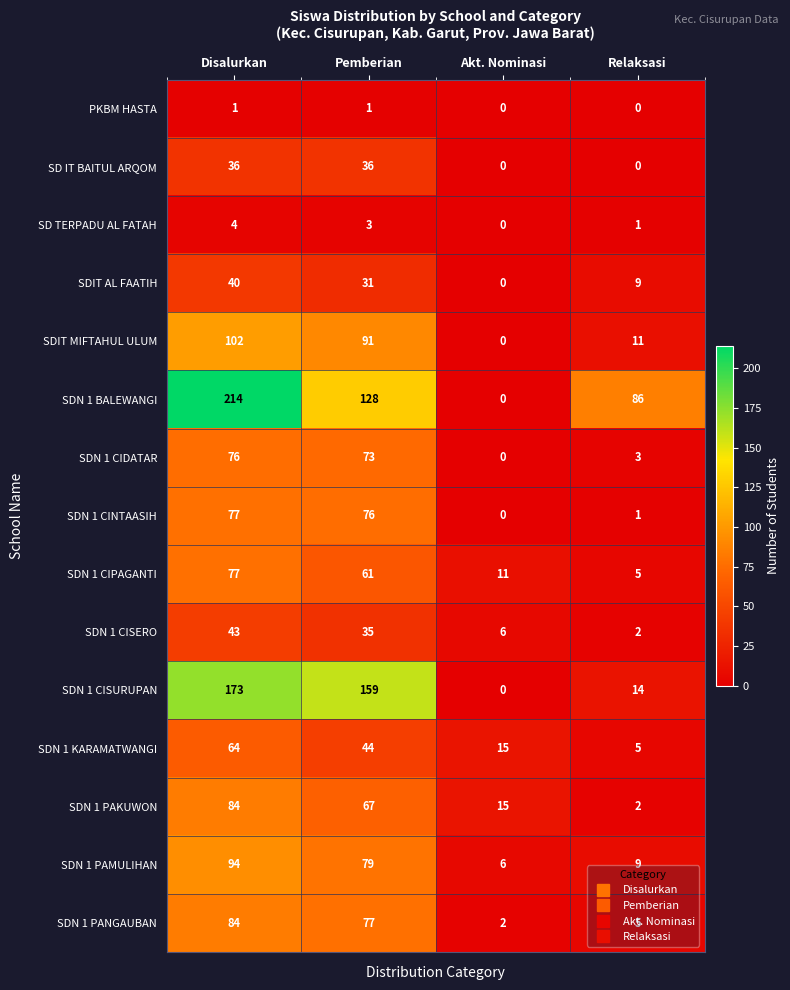

True or false: SDN 1 CINTAASIH has a value of -40 at Akt. Nominasi.

False